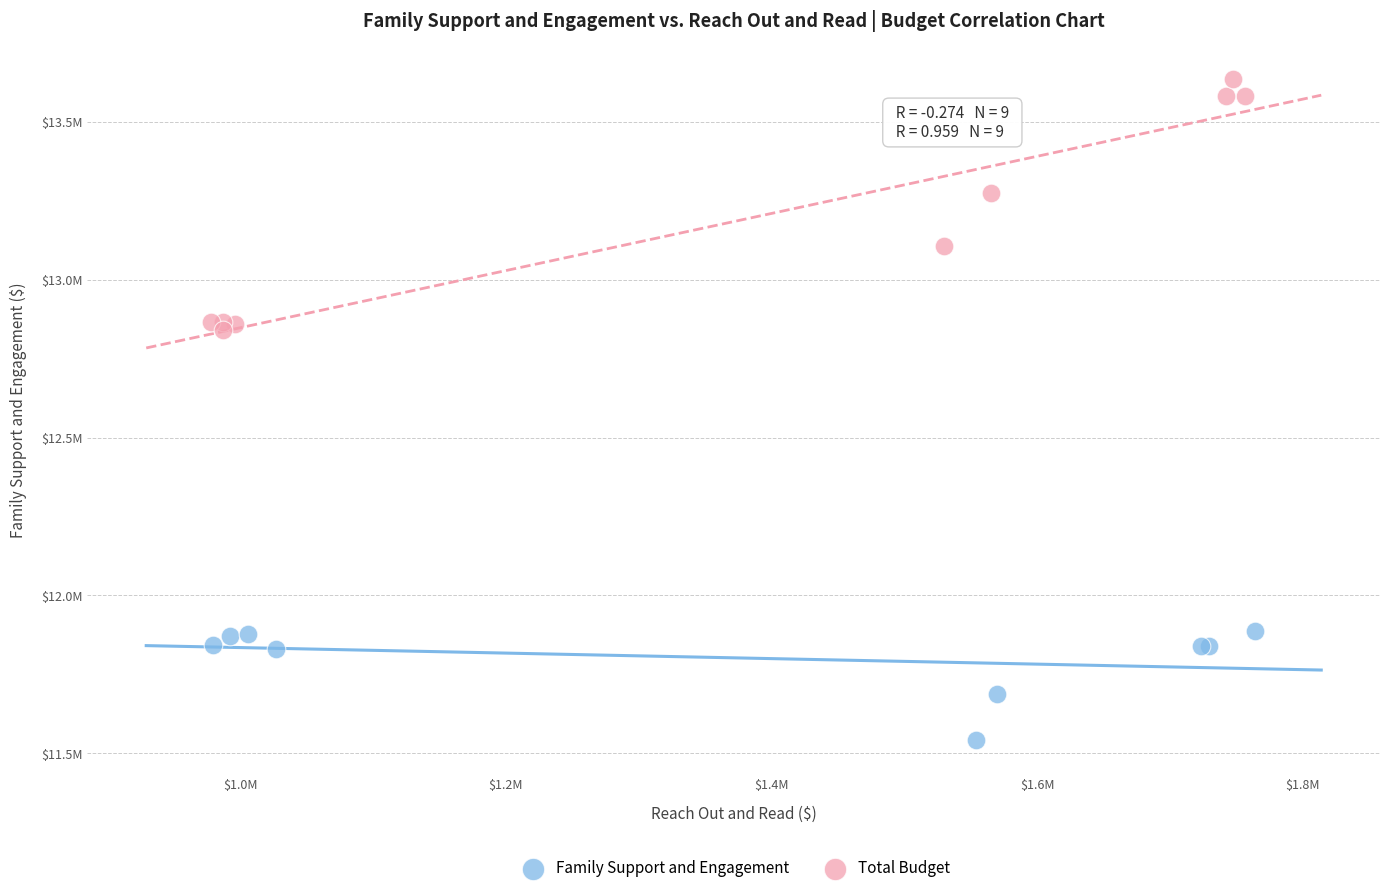

Which series reaches the minimum Y coordinate?

Family Support and Engagement